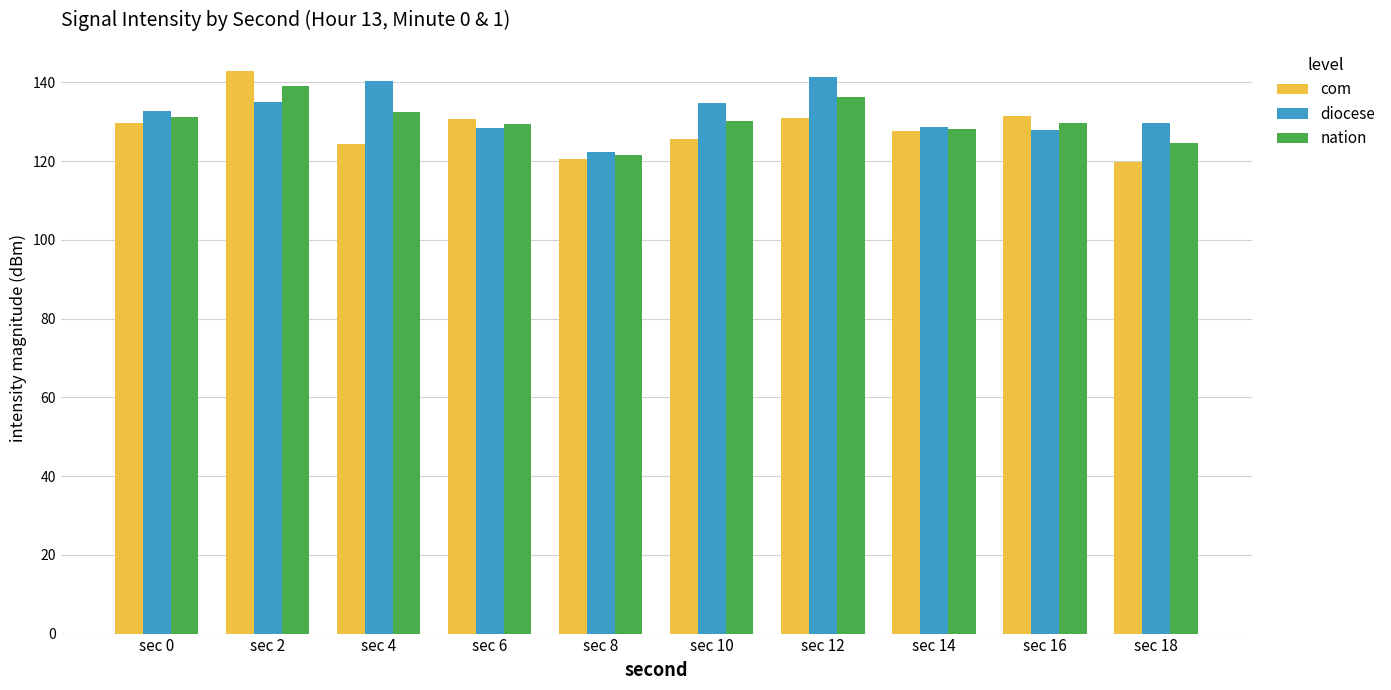

What is the maximum value shown in the chart?

142.9